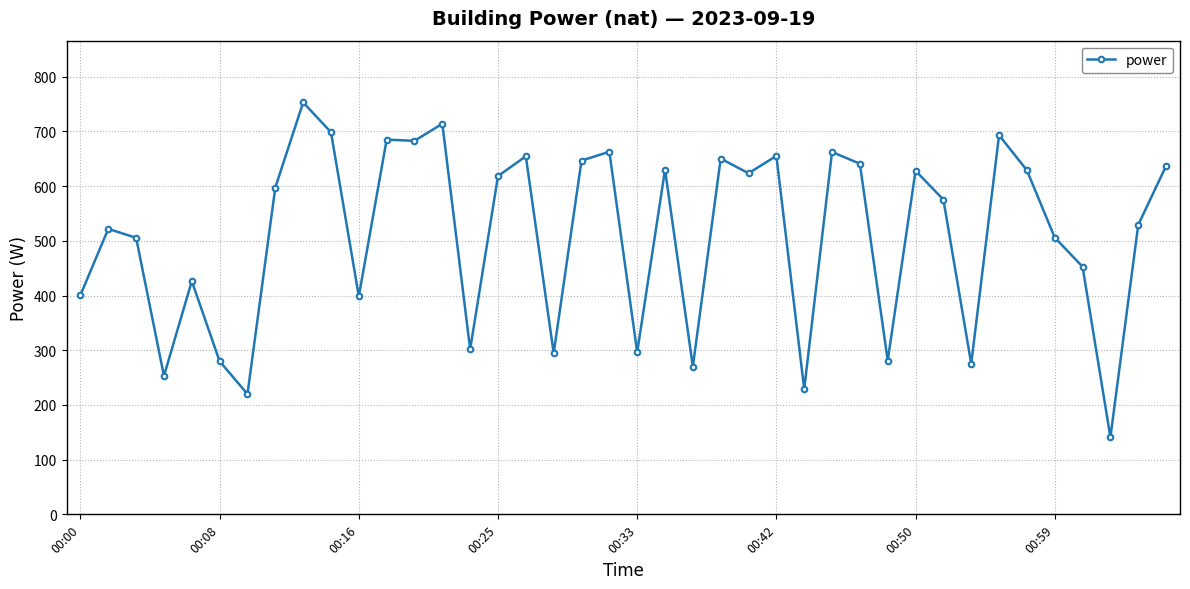

What is the greatest value displayed?

753.1